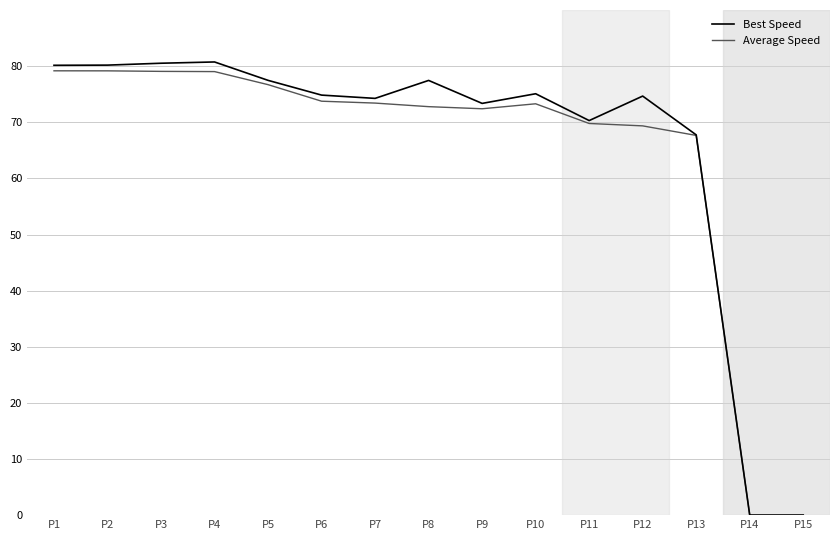

What are all the series names shown in the legend?

Best Speed, Average Speed